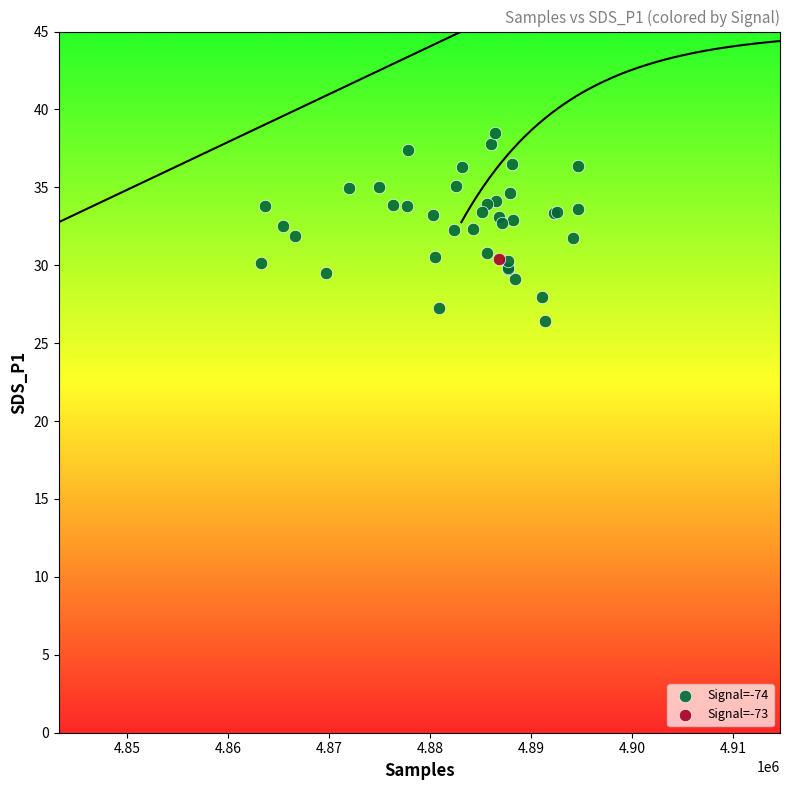

What are all the series names shown in the legend?

Signal=-74, Signal=-73